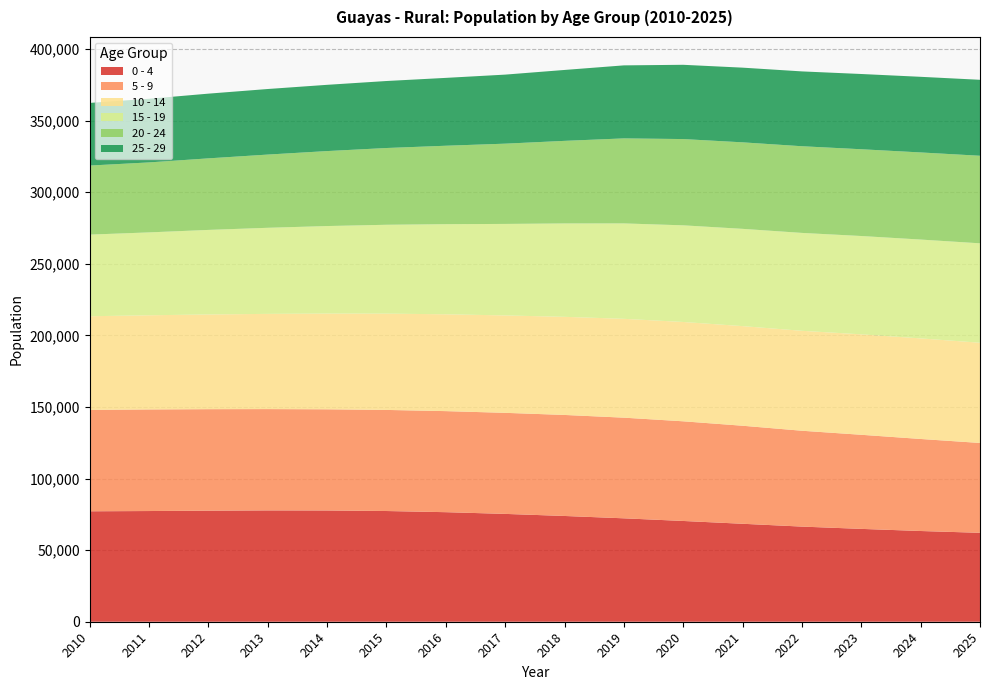

Reading left to right, transcribe all the data shown in this chart.

0 - 4: 77129	77301	77565	77744	77694	77312	76503	75305	73856	72217	70363	68409	66437	64838	63354	62095
5 - 9: 70799	70942	70867	70747	70649	70595	70569	70569	70547	70285	69599	68457	66934	65713	64269	62742
10 - 14: 65392	65768	66133	66493	66854	67246	67622	68027	68516	69025	69358	69570	69787	70140	70237	69988
15 - 19: 57009	57869	59050	60110	61118	62053	62927	63900	65212	66631	67494	67923	68365	68663	69022	69425
20 - 24: 48221	48865	49963	51127	52350	53598	54770	56040	57666	59364	60241	60409	60519	60588	60830	61144
25 - 29: 43743	44453	45190	45786	46265	46789	47390	48217	49518	50993	51861	52154	52261	52548	52816	53047